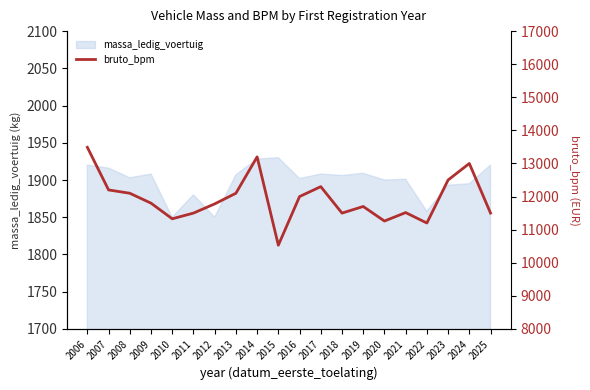

What is the difference between the values at 2011 and 2016?

500